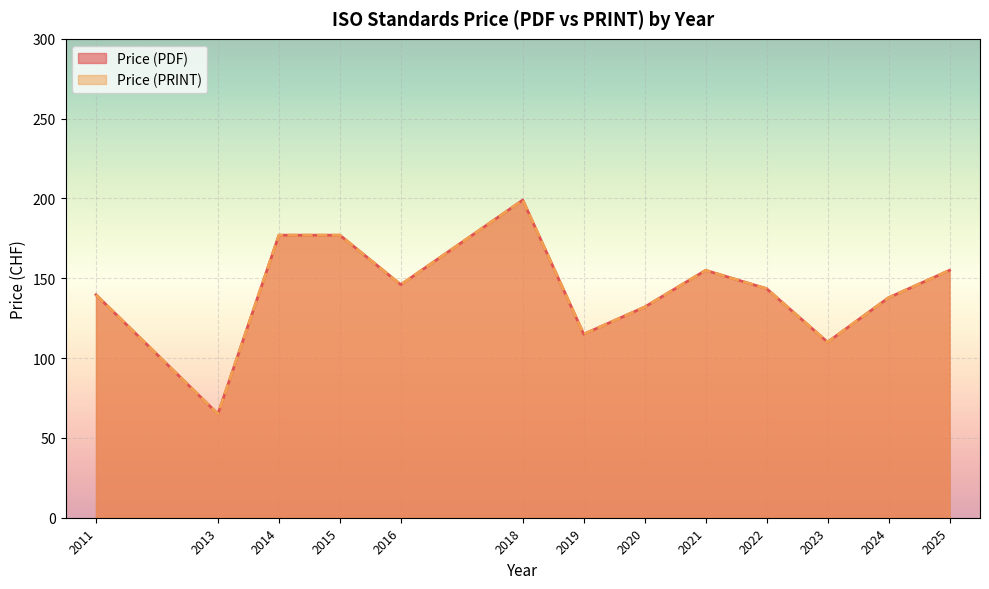

True or false: Price (PDF) has a value of 233 at 2016.

False